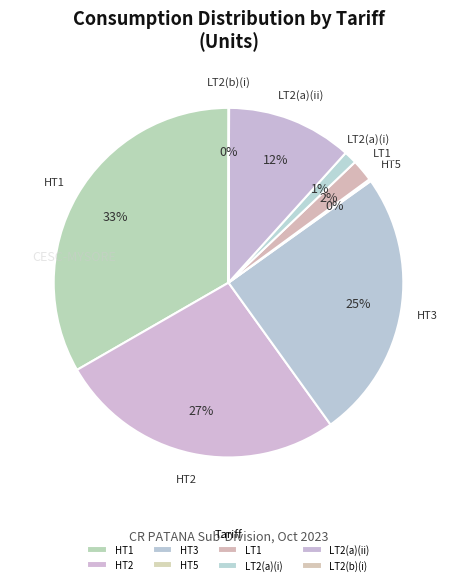

Does HT2 represent more than half of the total?

No